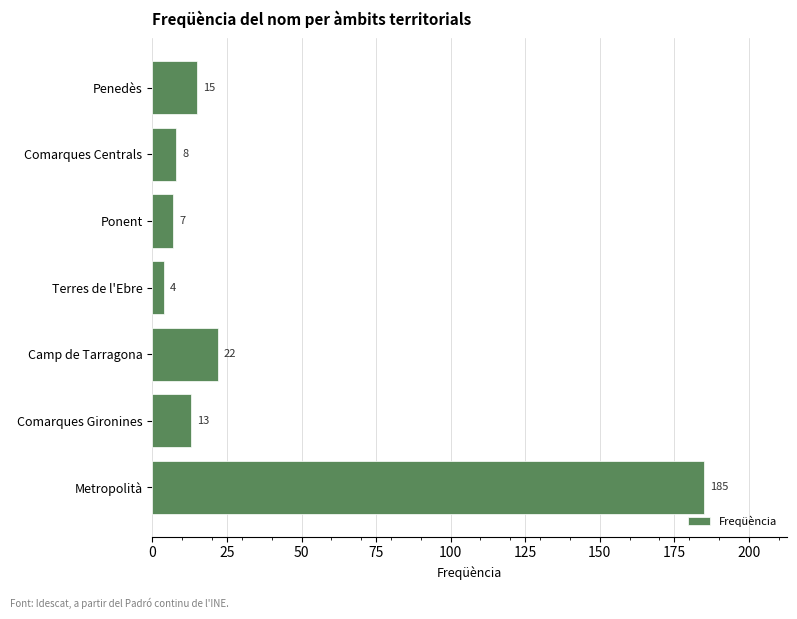

How many bars are there in total?

7